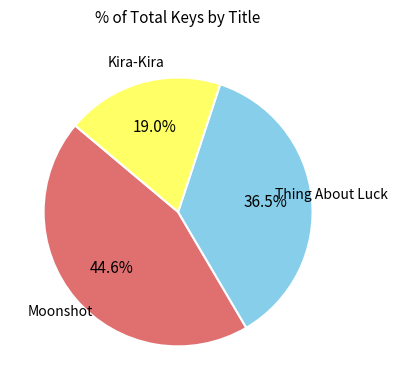

Is there any slice that represents more than half of the pie?

No